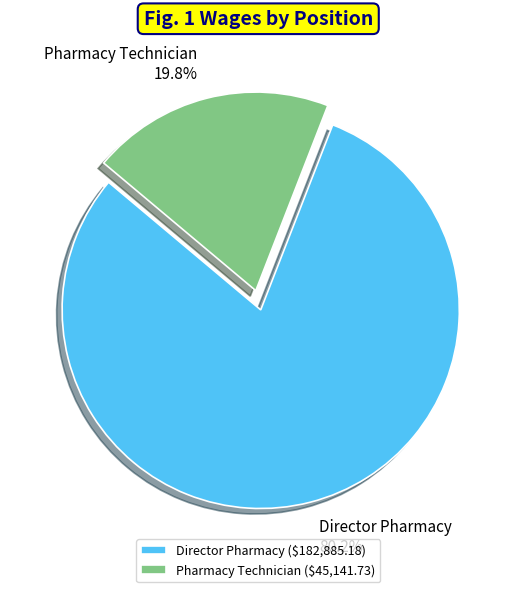

To the nearest percent, what is the combined percentage of Pharmacy Technician and Director Pharmacy?

100%